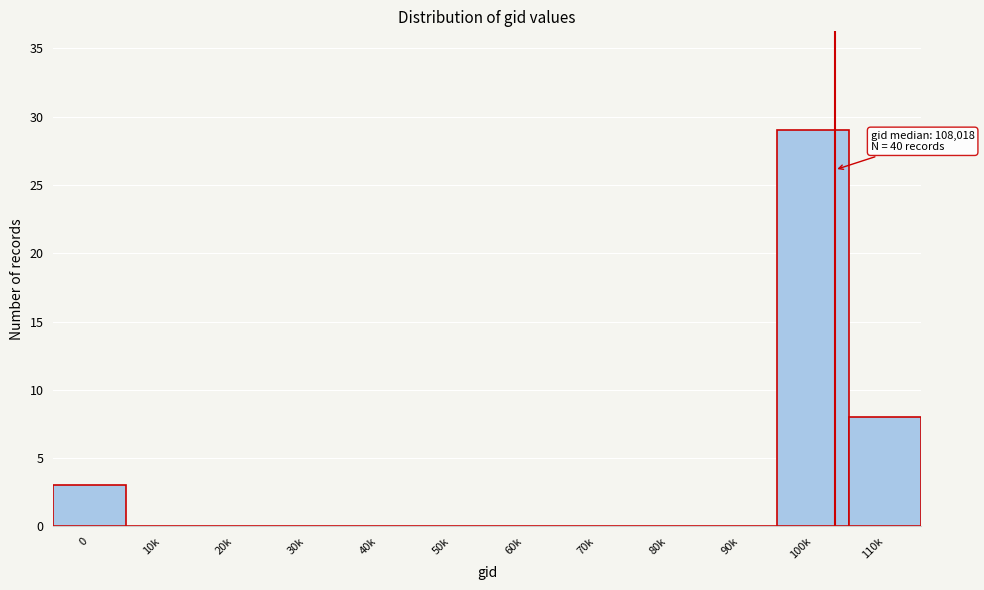

Reading right to left, extract all data points from this chart.

110k=8	100k=29	90k=0	80k=0	70k=0	60k=0	50k=0	40k=0	30k=0	20k=0	10k=0	0=3